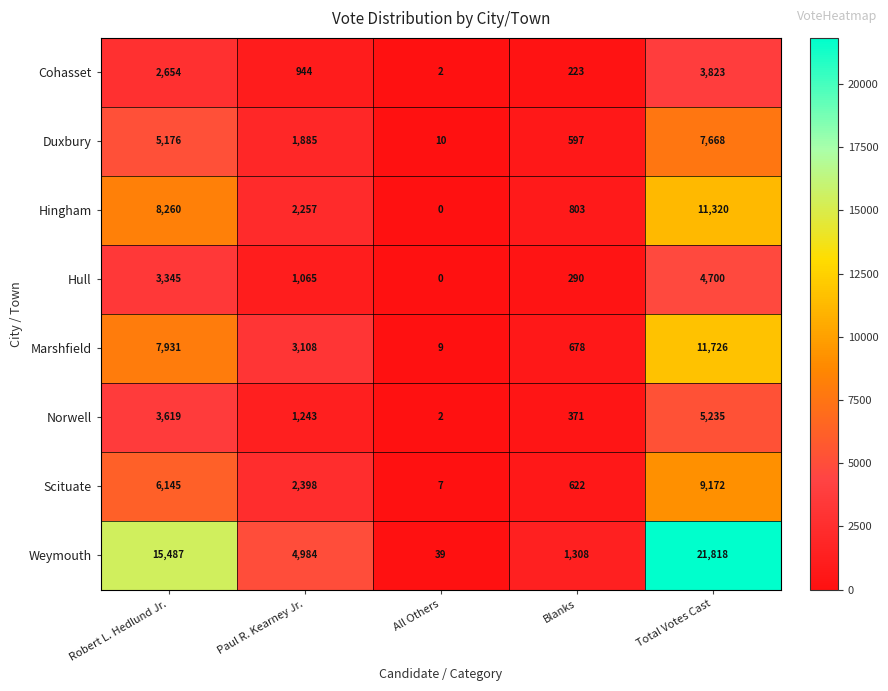

What is the sum of all Cohasset values?

7646